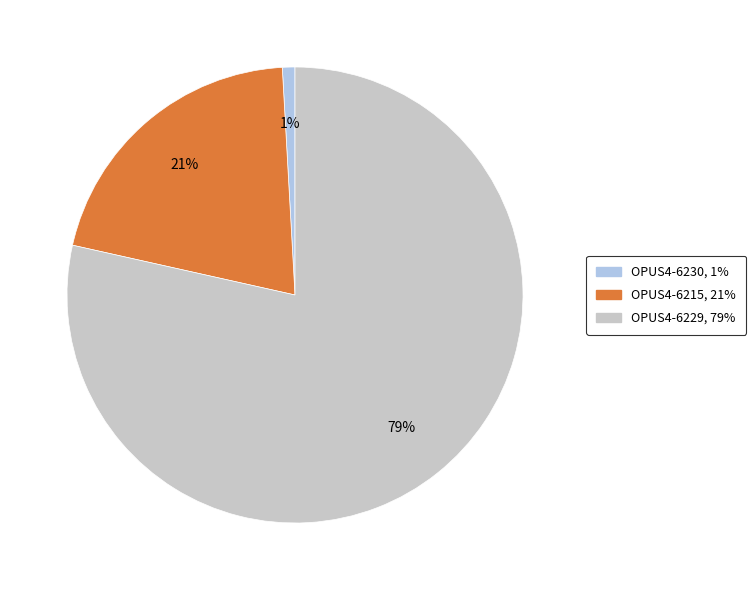

To the nearest percent, what is the combined percentage of OPUS4-6229 and OPUS4-6230?

79%